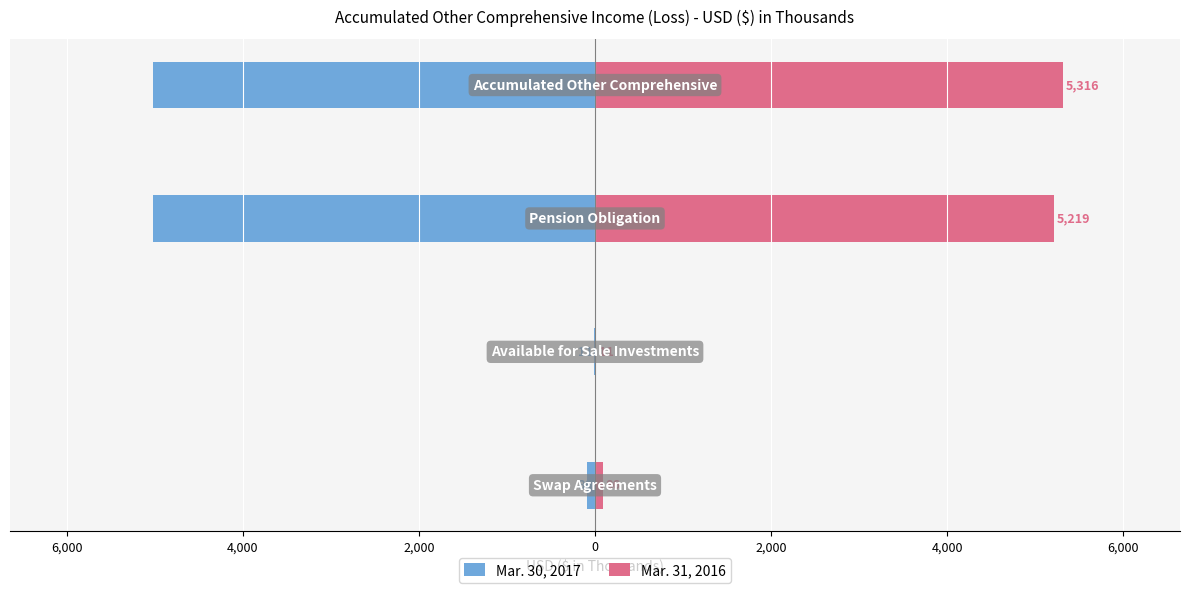

Rank the series by their maximum value, from lowest to highest.

Mar. 30, 2017, Mar. 31, 2016